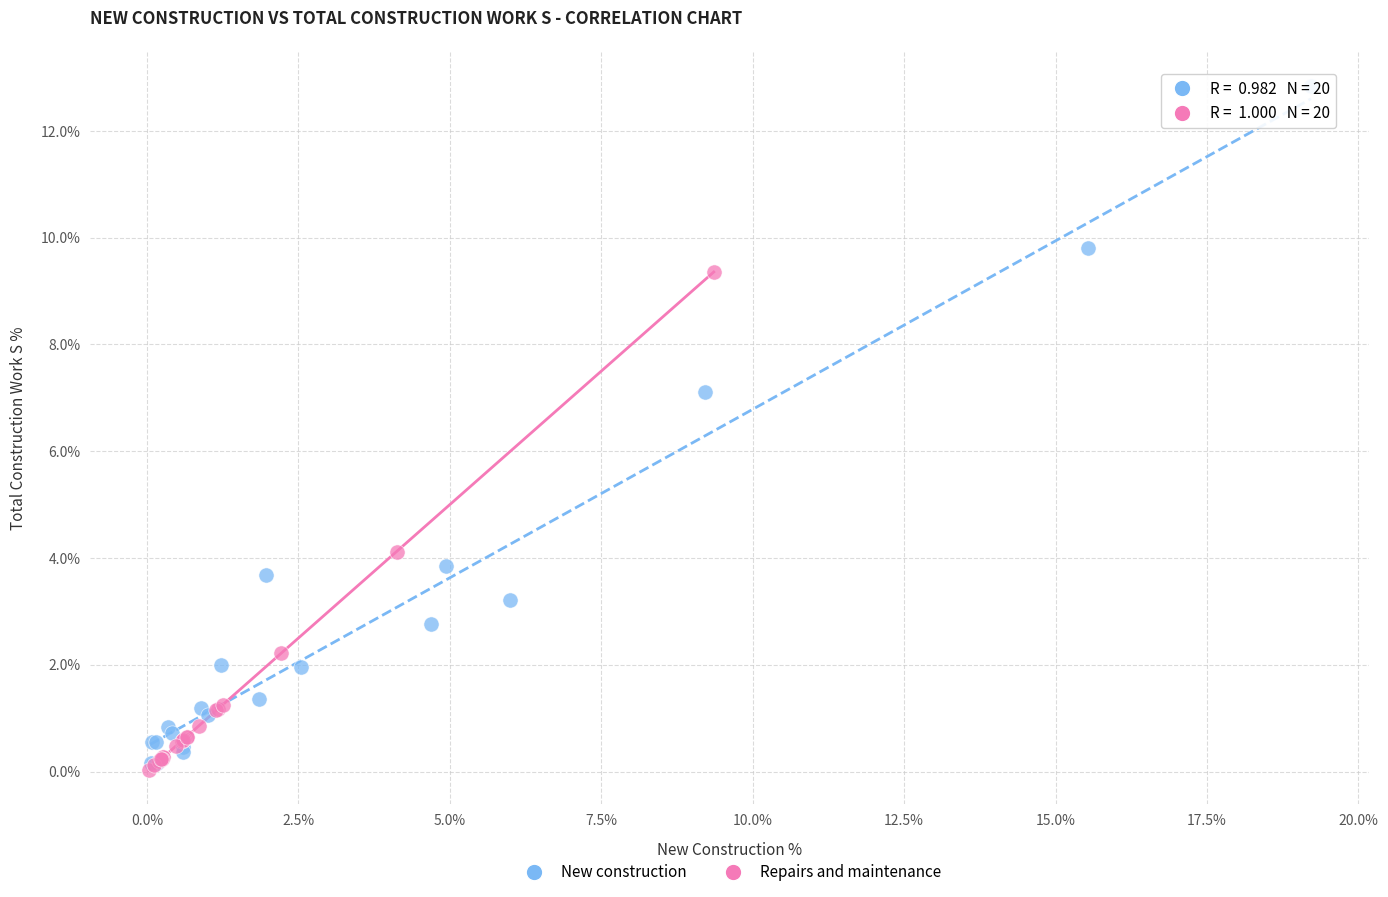

What are all the series names shown in the legend?

New construction, Repairs and maintenance